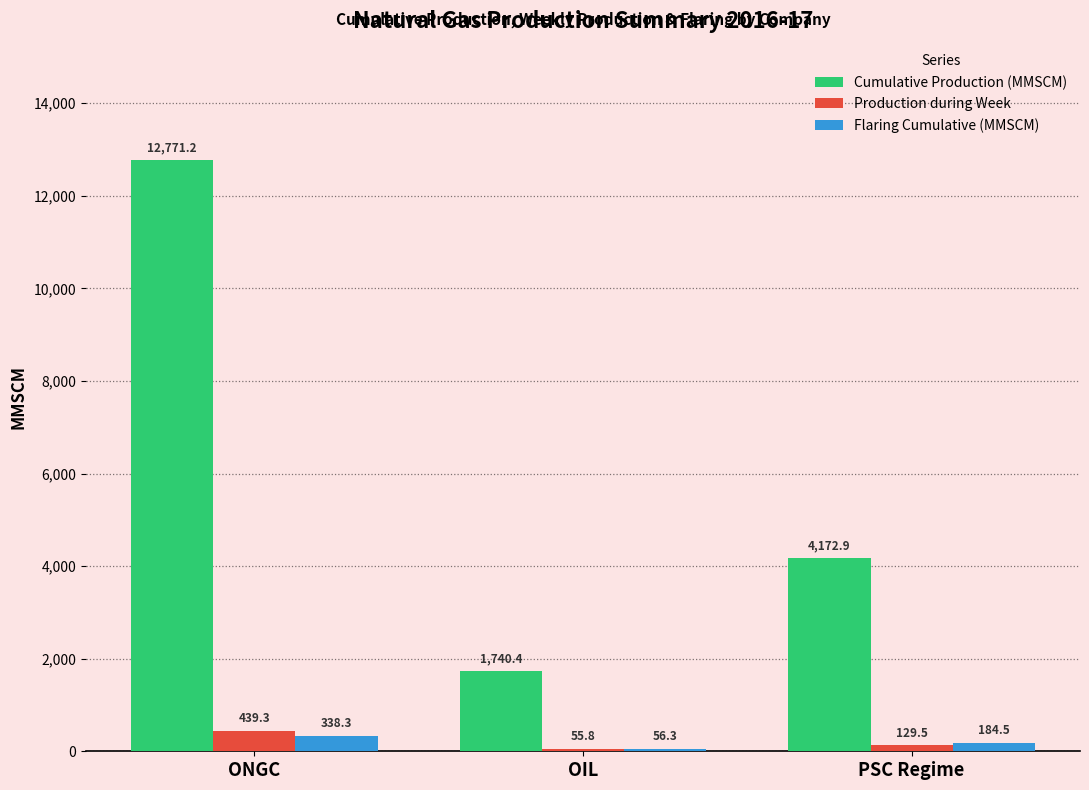

What is the label of the 3rd bar from the left?

PSC Regime